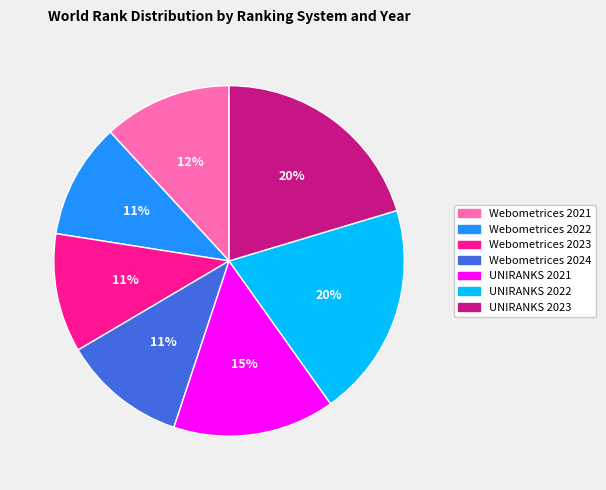

What percentage is the Webometrices 2023 slice, to the nearest percent?

11%